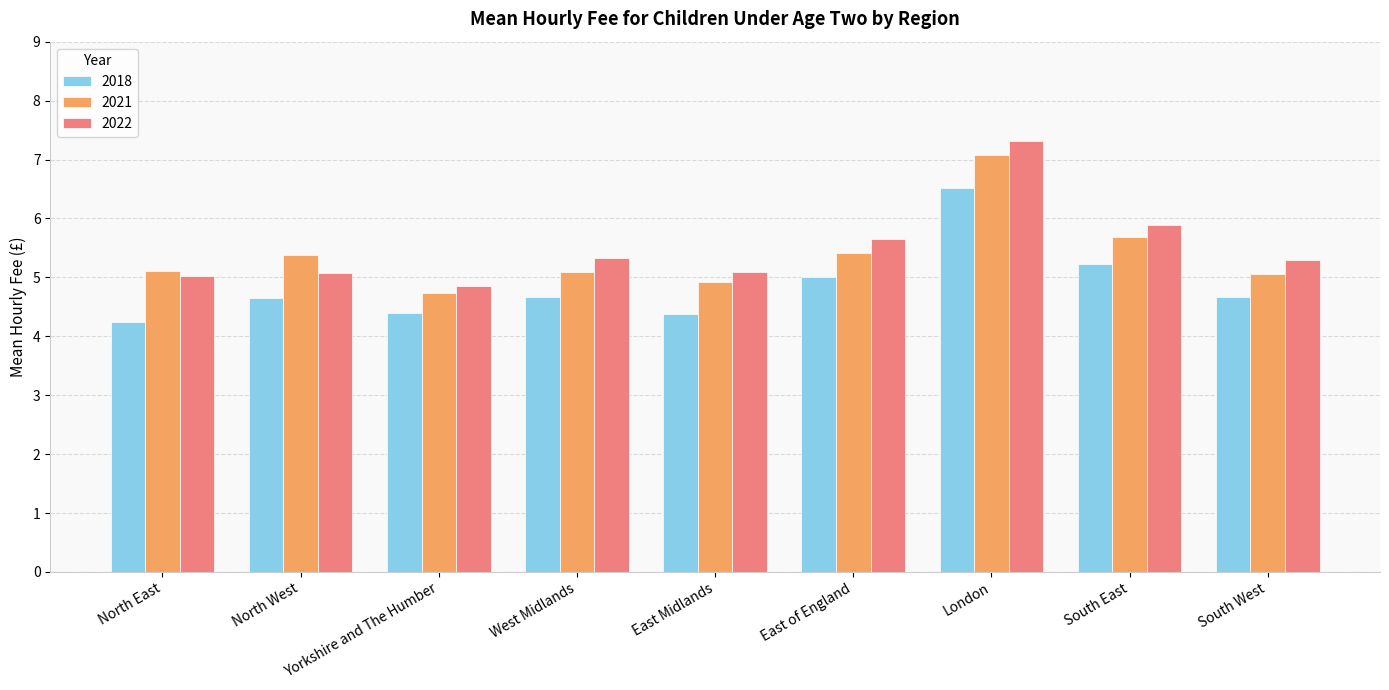

What is the spread (max minus min) of values at North East?

0.9